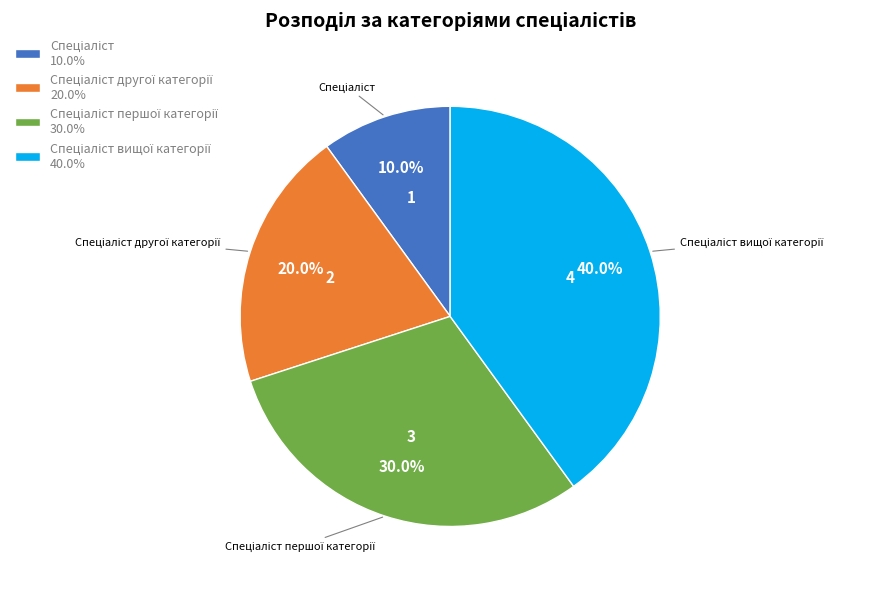

Is there any slice that represents more than half of the pie?

No